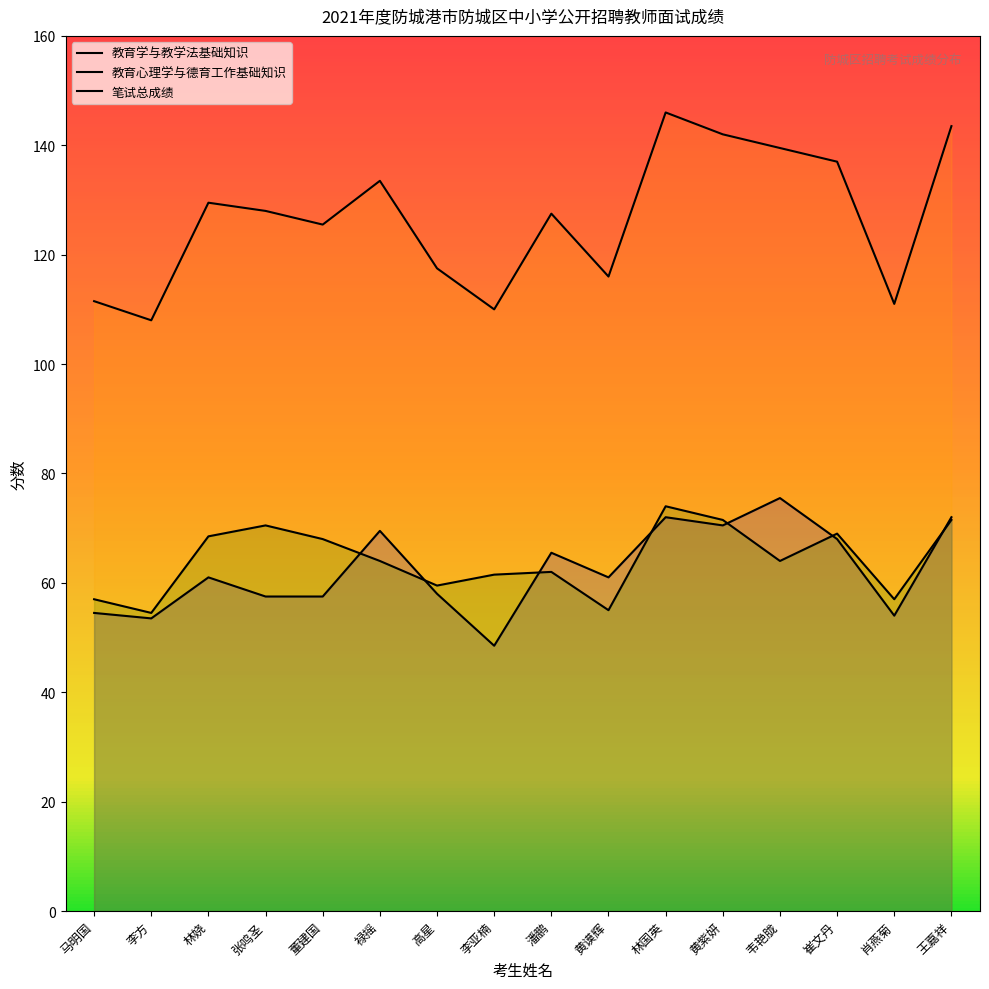

Reading right to left, what are all the values shown in this chart?

教育学与教学法基础知识: 王嘉祥=72.0	肖燕菊=54.0	崔文丹=68.0	韦艳胧=75.5	黄紫妍=70.5	林国英=72.0	黄谟辉=61.0	潘鹏=65.5	李亚楠=48.5	高星=58.0	禄摇=69.5	董建国=57.5	张鸣圣=57.5	林娆=61.0	李方=53.5	马明国=54.5
教育心理学与德育工作基础知识: 王嘉祥=71.5	肖燕菊=57.0	崔文丹=69.0	韦艳胧=64.0	黄紫妍=71.5	林国英=74.0	黄谟辉=55.0	潘鹏=62.0	李亚楠=61.5	高星=59.5	禄摇=64.0	董建国=68.0	张鸣圣=70.5	林娆=68.5	李方=54.5	马明国=57.0
笔试总成绩: 王嘉祥=143.5	肖燕菊=111.0	崔文丹=137.0	韦艳胧=139.5	黄紫妍=142.0	林国英=146.0	黄谟辉=116.0	潘鹏=127.5	李亚楠=110.0	高星=117.5	禄摇=133.5	董建国=125.5	张鸣圣=128.0	林娆=129.5	李方=108.0	马明国=111.5